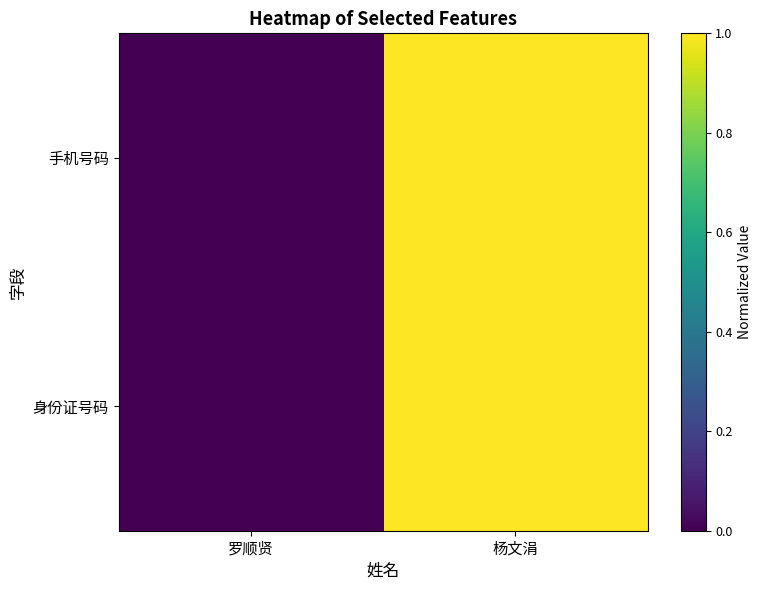

Reading left to right, what are all the values shown in this chart?

手机号码: 罗顺贤=0	杨文涓=1
身份证号码: 罗顺贤=0	杨文涓=1